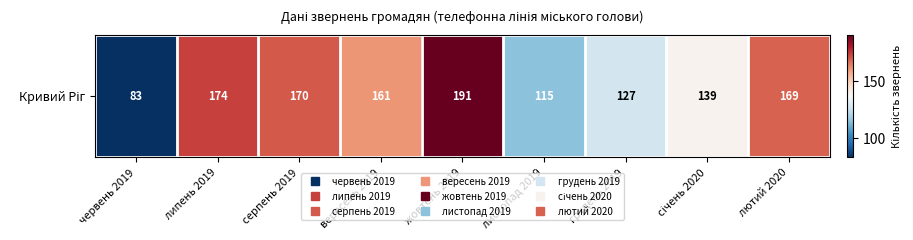

Rank the categories by value from lowest to highest.

червень 2019, листопад 2019, грудень 2019, січень 2020, вересень 2019, лютий 2020, серпень 2019, липень 2019, жовтень 2019